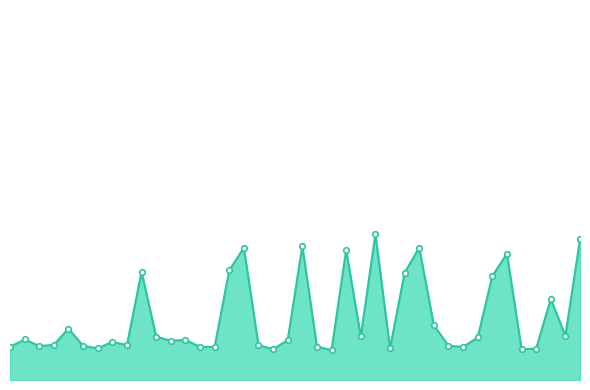

Rank the categories by value from highest to lowest.

01:02, 01:39, 00:50, 00:40, 01:10, 00:57, 01:26, 00:38, 00:23, 01:07, 01:23, 01:34, 01:12, 00:11, 01:36, 01:00, 00:26, 01:20, 00:04, 00:31, 00:48, 00:28, 00:18, 00:09, 00:21, 00:43, 00:14, 01:15, 00:06, 00:53, 00:01, 00:33, 00:35, 01:17, 00:16, 01:05, 01:31, 00:45, 01:29, 00:55